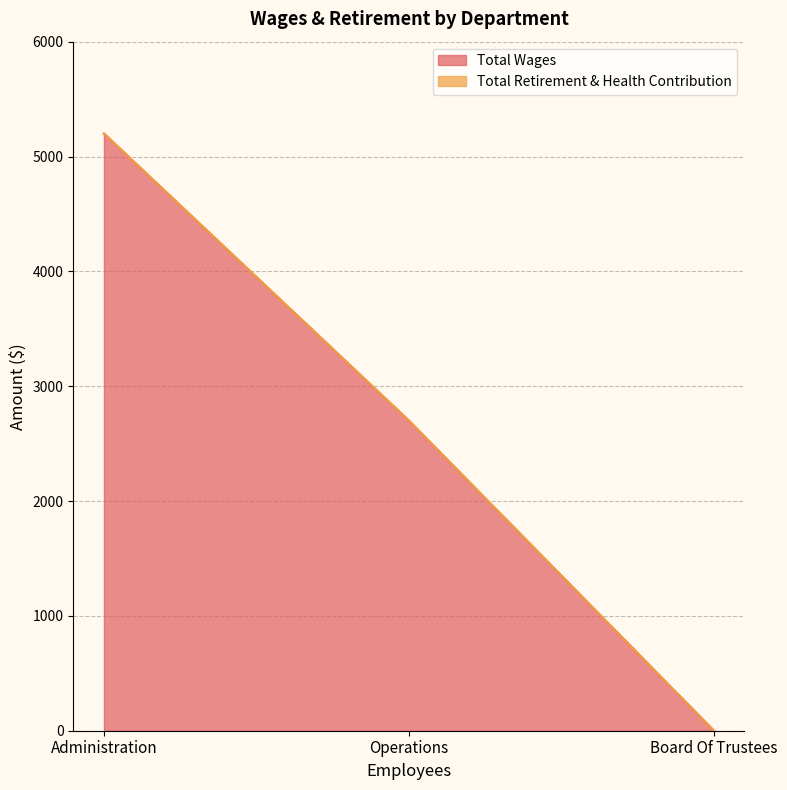

How many values are above zero?

2